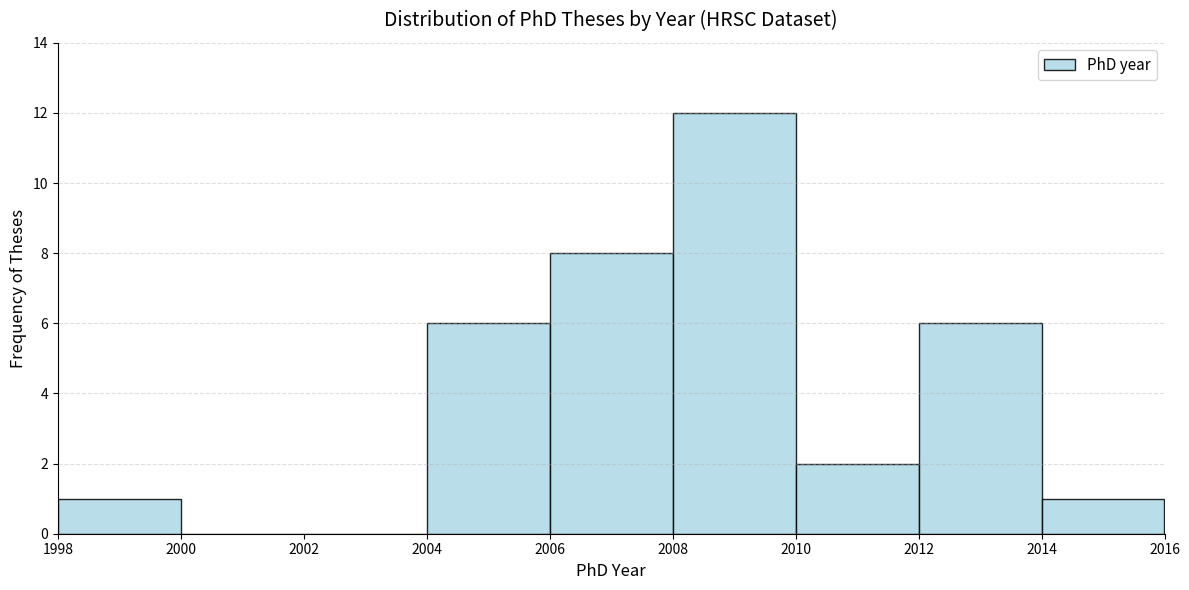

Reading left to right, transcribe this chart: for each bar, give the range it covers on the x-axis and its height. The values are not printed on the chart, so give them approximately, as read against the axis.

1998 to 2000: 1
2000 to 2002: 0
2002 to 2004: 0
2004 to 2006: 6
2006 to 2008: 8
2008 to 2010: 12
2010 to 2012: 2
2012 to 2014: 6
2014 to 2016: 1